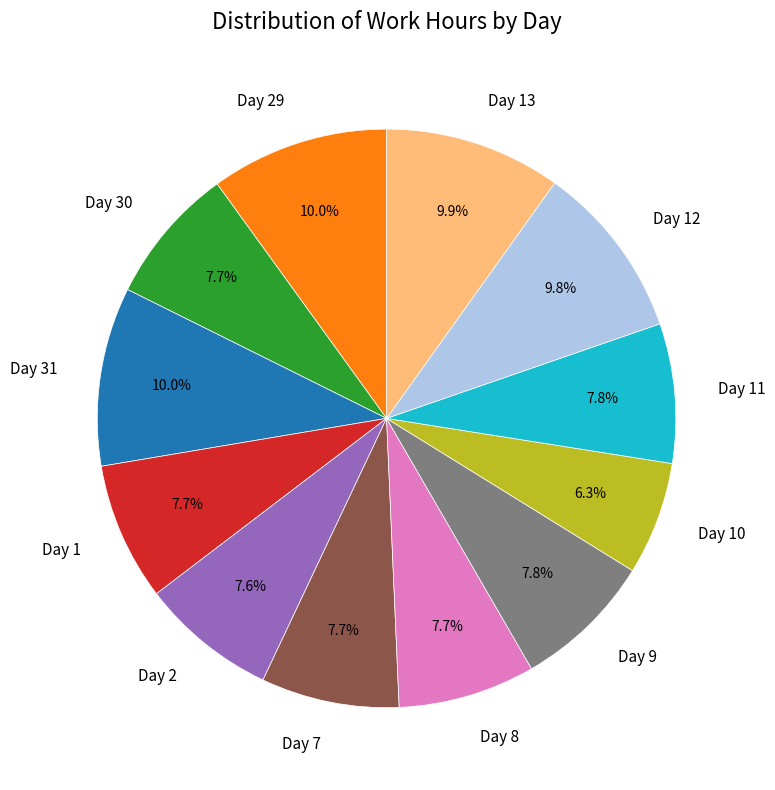

Does any single category account for the majority?

No